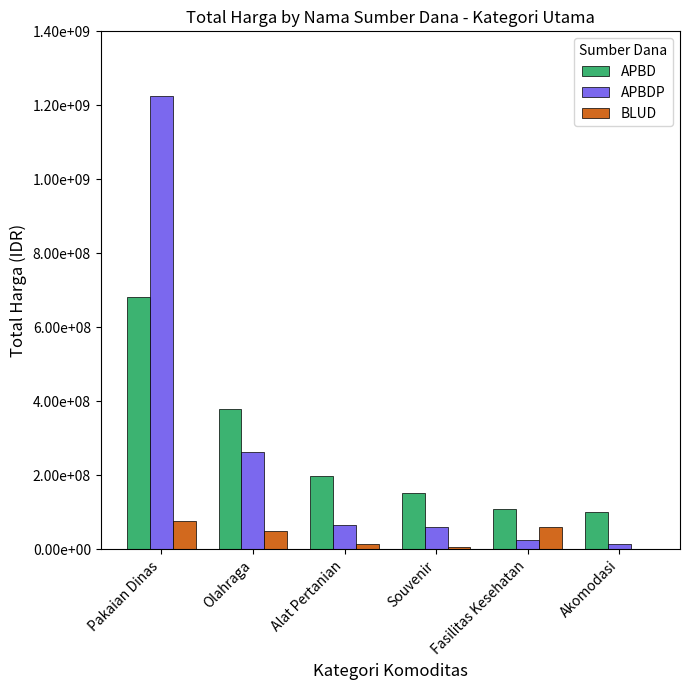

At which category is the sum across all series the highest?

Pakaian Dinas